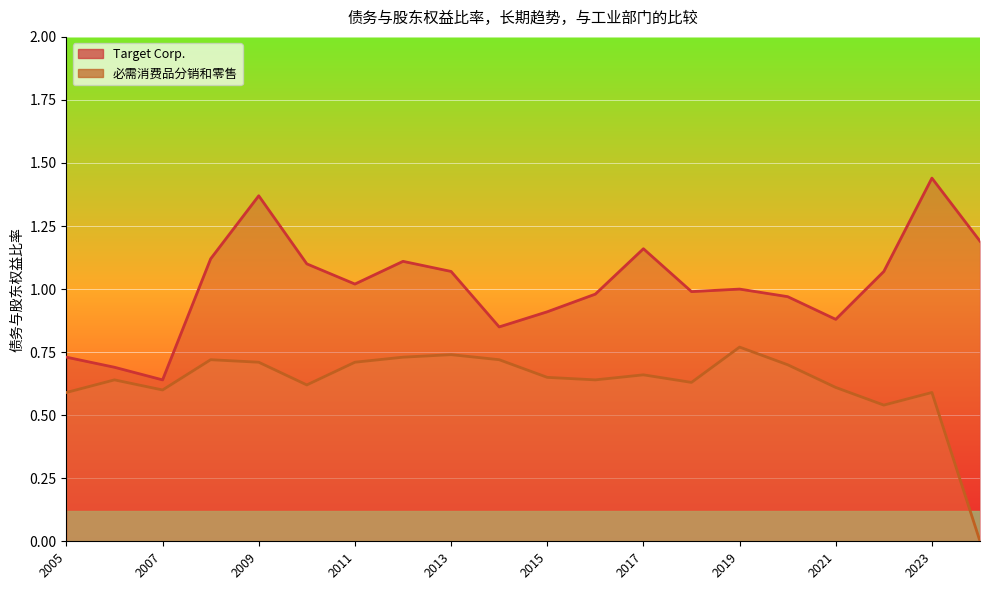

What is the sum of all 必需消费品分销和零售 values?

12.6